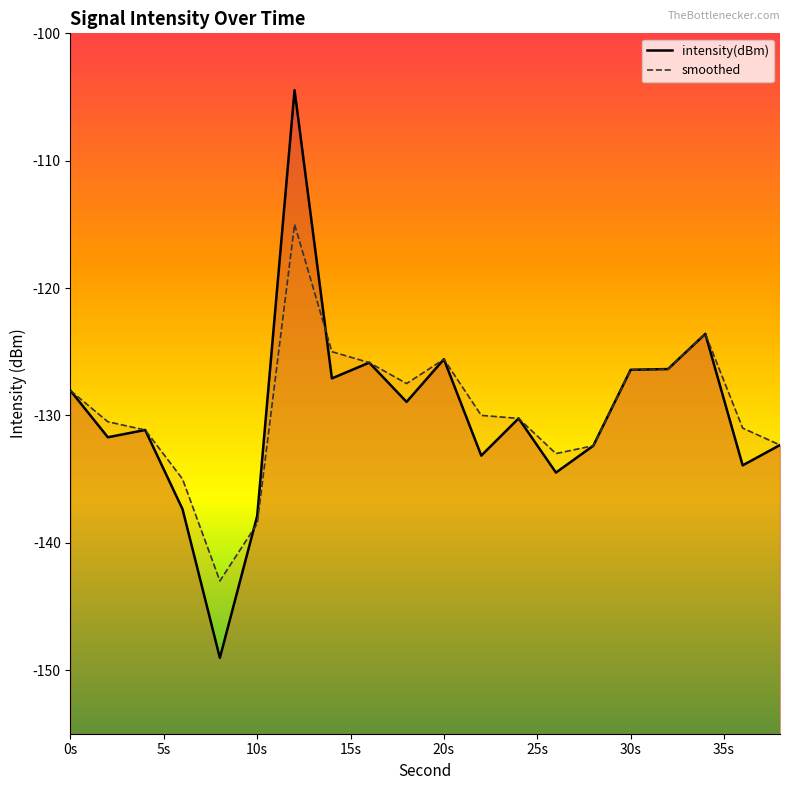

What are all the series names shown in the legend?

intensity(dBm), smoothed